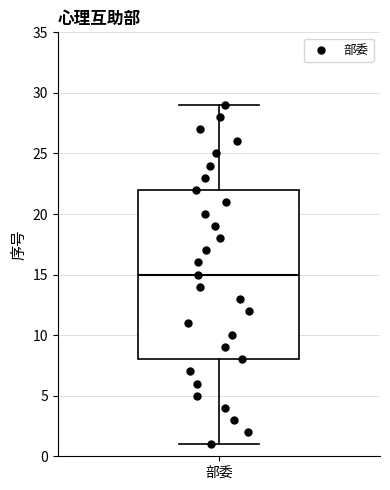

Transcribe this box plot: give where the median line is, the range the box spans, and where the two whiskers end, as read against the y-axis. The values are not printed on the chart, so give them approximately, as read against the axis.

median 15, box 8 to 22, whiskers 1 to 29